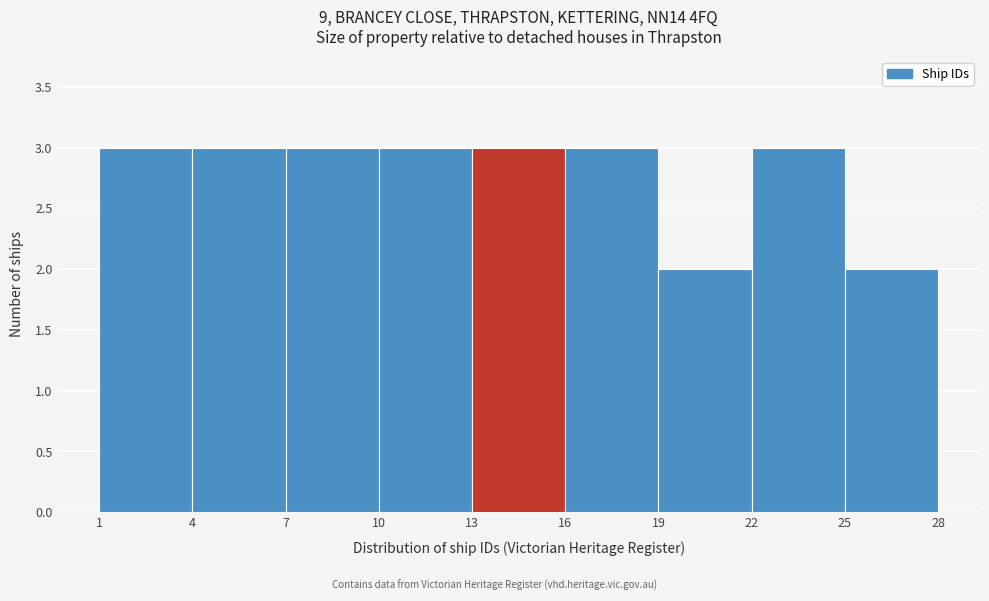

Reading left to right, list every bar in this chart as the range it spans on the x-axis followed by its height. The values are not printed on the chart, so give them approximately, as read against the axis.

1 to 4: 3
4 to 7: 3
7 to 10: 3
10 to 13: 3
13 to 16: 3
16 to 19: 3
19 to 22: 2
22 to 25: 3
25 to 28: 2